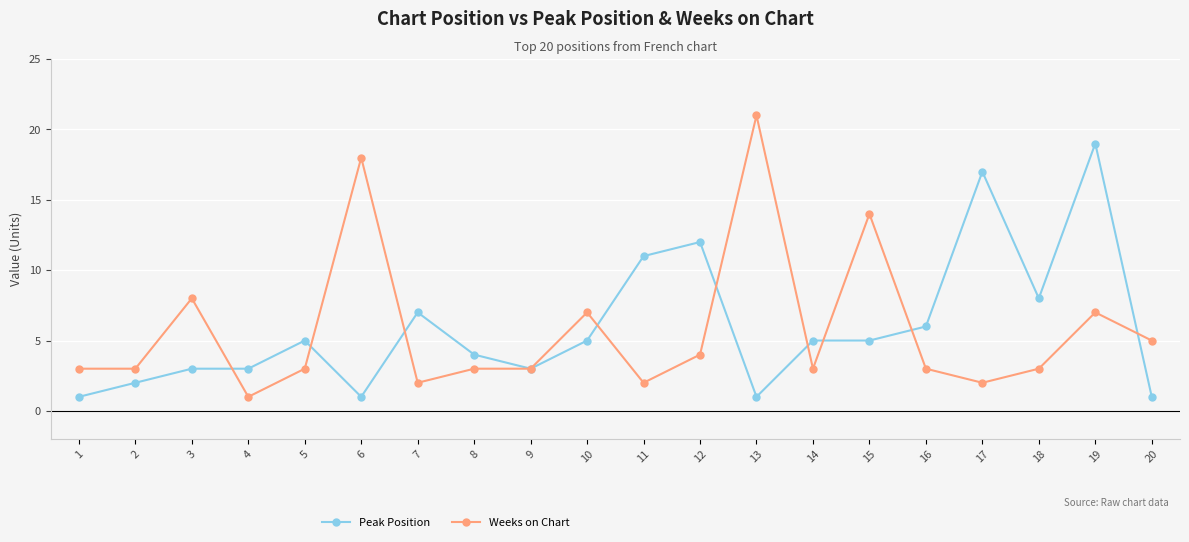

Reading right to left, what are all the values shown in this chart?

Peak Position: 1	19	8	17	6	5	5	1	12	11	5	3	4	7	1	5	3	3	2	1
Weeks on Chart: 5	7	3	2	3	14	3	21	4	2	7	3	3	2	18	3	1	8	3	3